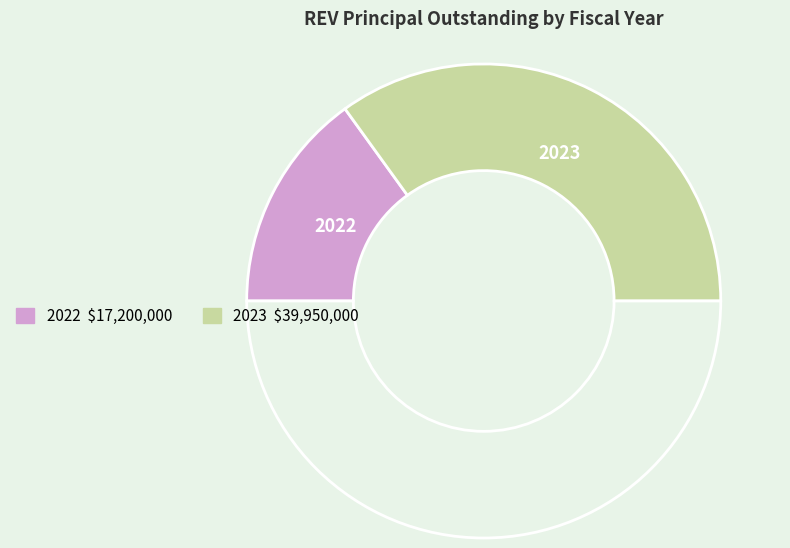

What is the largest slice in the pie chart?

2023